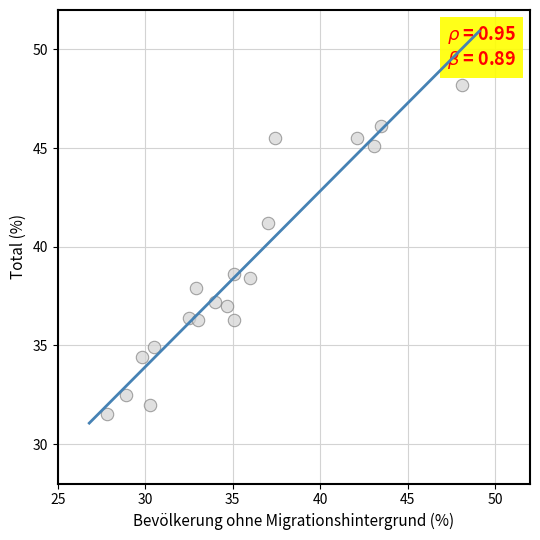

What is the range of X values (max minus min)?

20.3